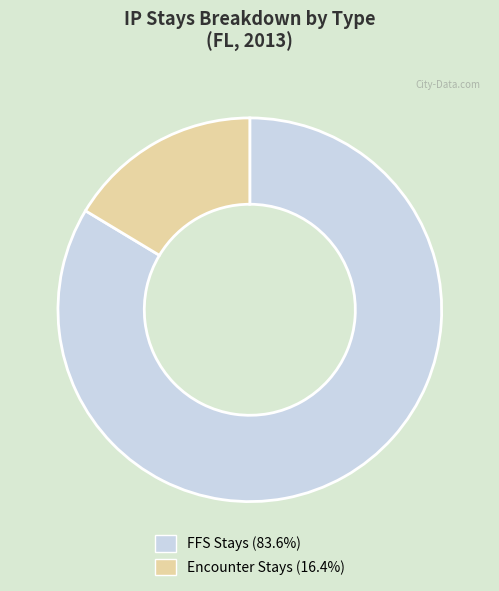

Is there any slice that represents more than half of the pie?

Yes